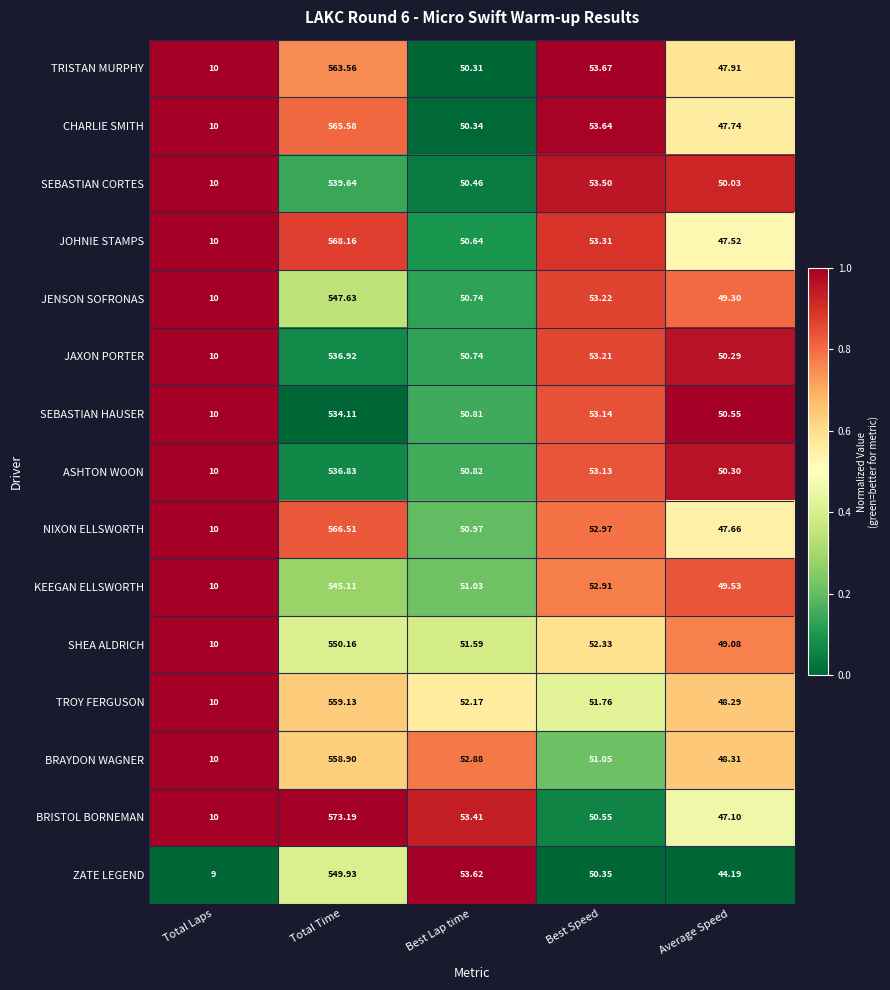

Which series has the largest total across all categories?

BRISTOL BORNEMAN